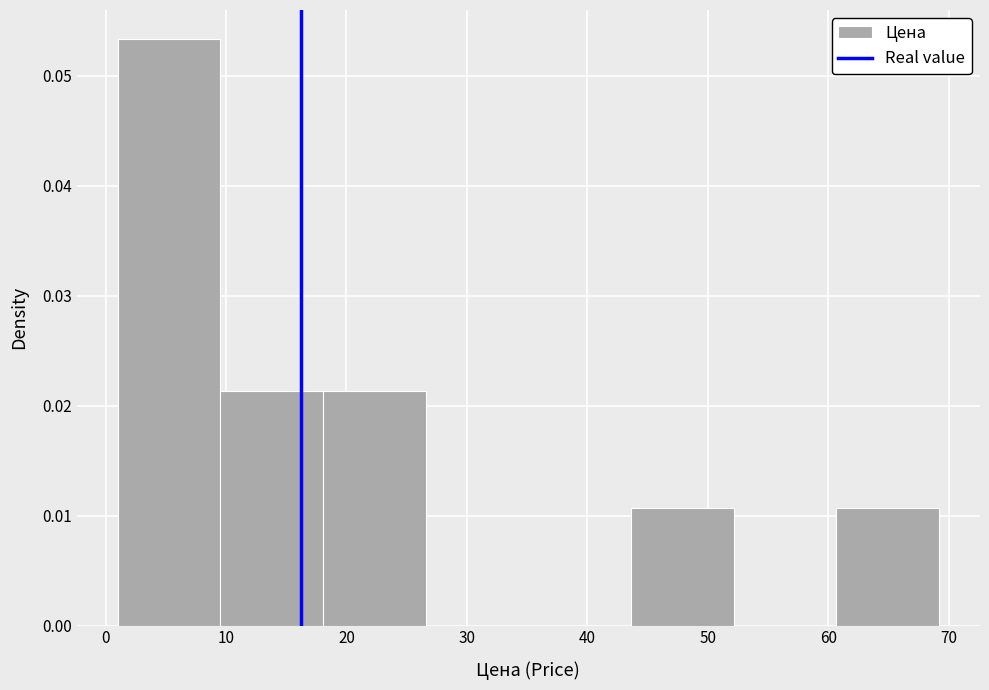

Which range on the x-axis has the tallest bar?

1 to 10